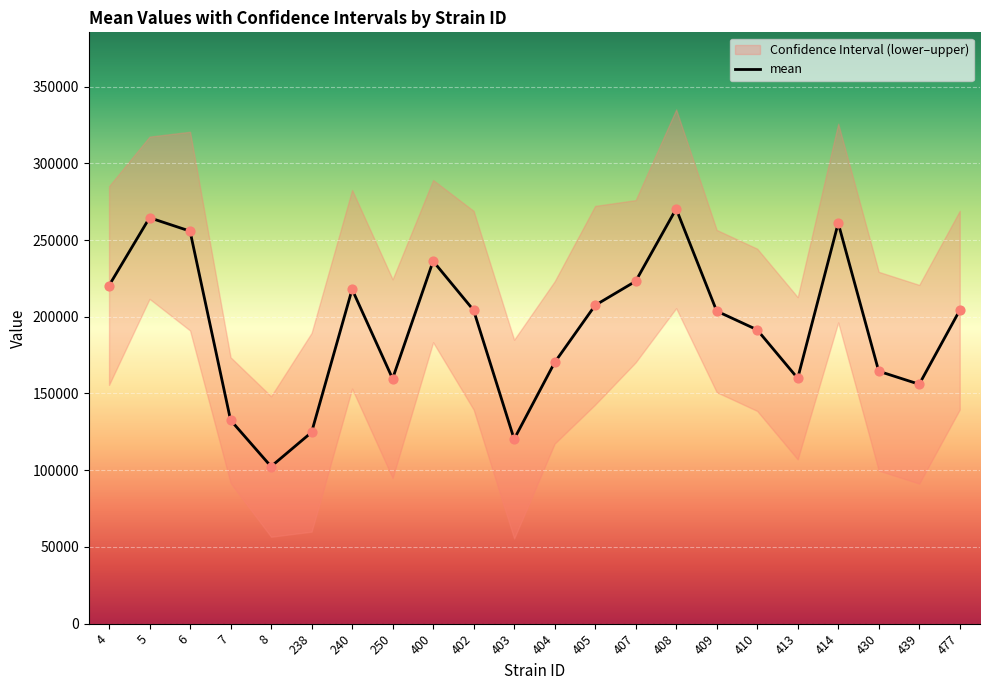

Which series reaches the minimum Y coordinate?

mean